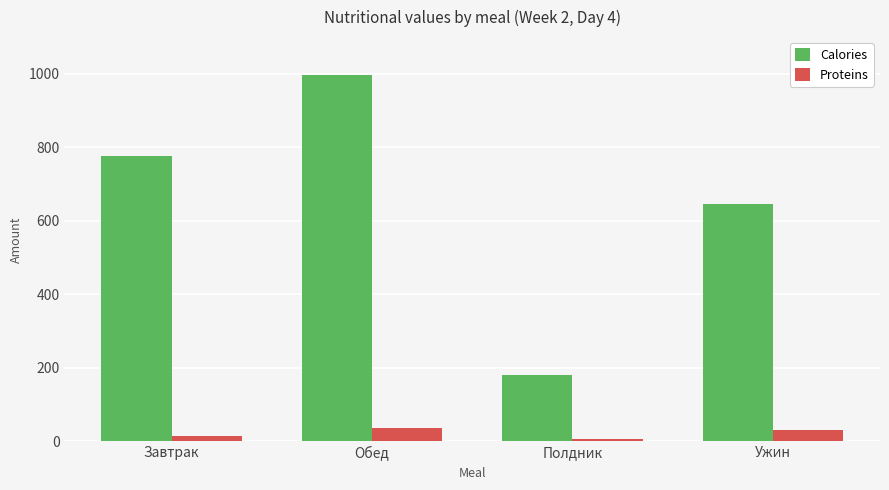

Rank the series at Обед from highest to lowest value.

Calories, Proteins